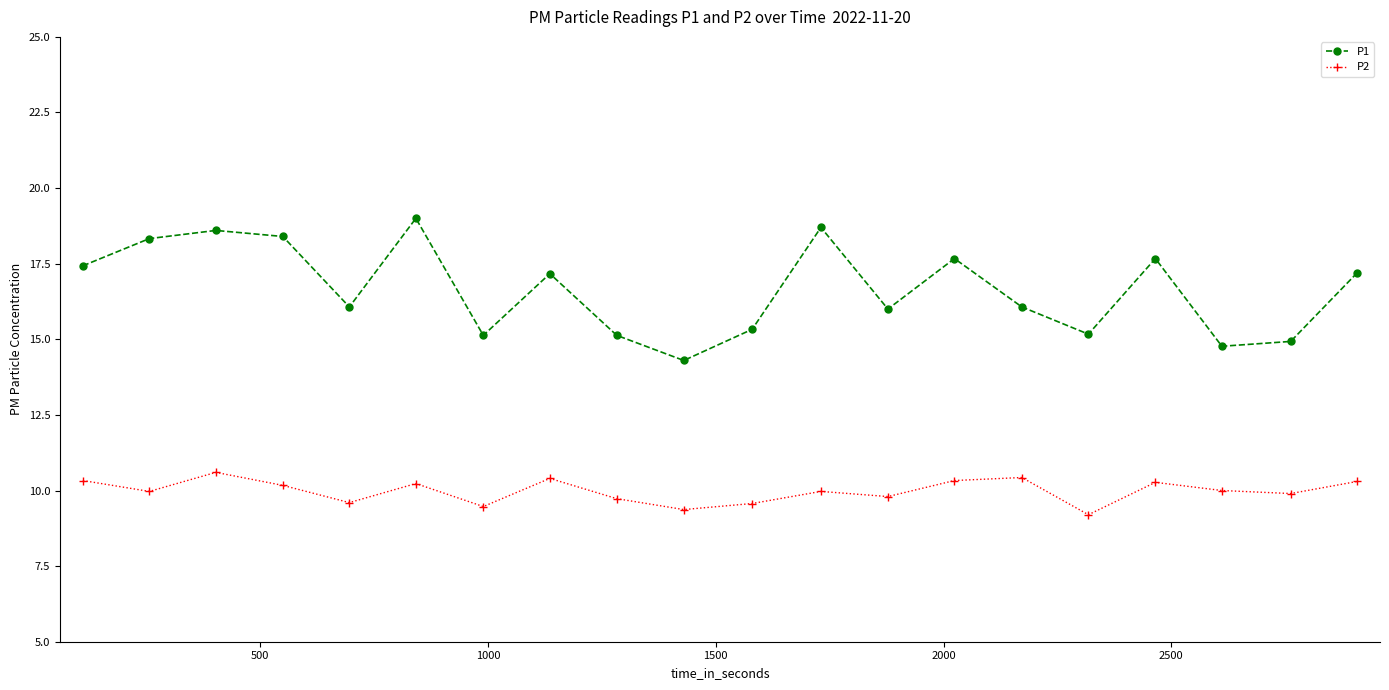

What is the maximum value shown in the chart?

19.0